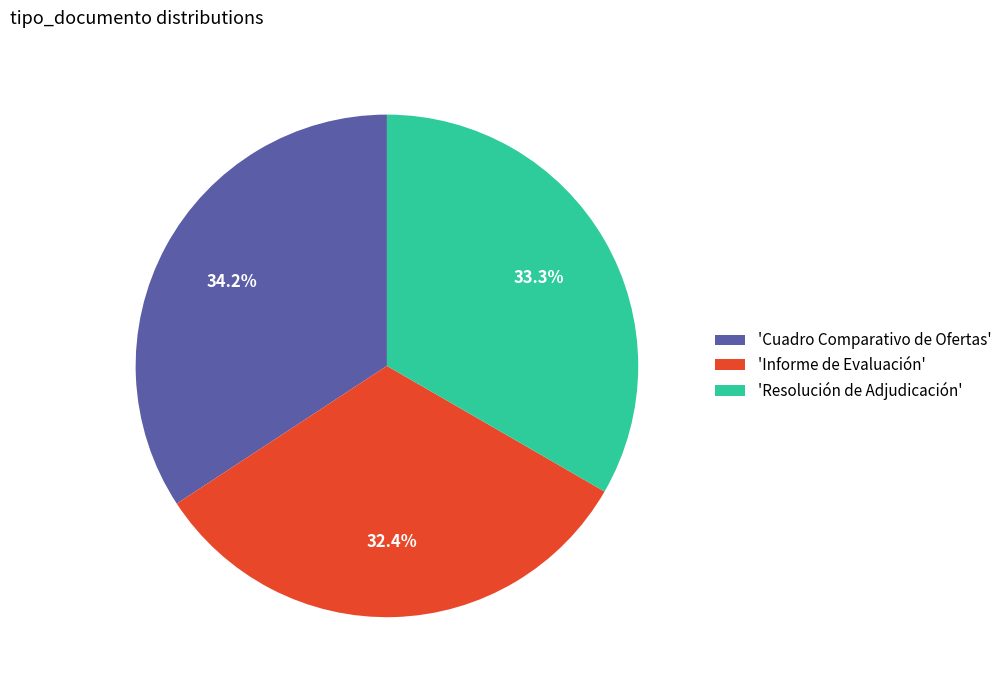

Which category has the biggest portion of the pie?

'Cuadro Comparativo de Ofertas'